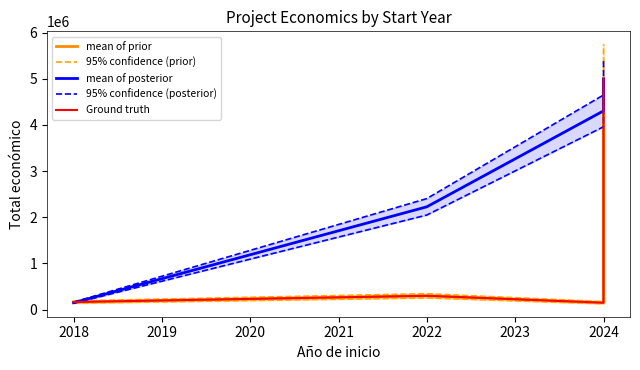

Is the value of mean of posterior at 2018 greater than the value of 95% confidence (prior) at 2024?

No